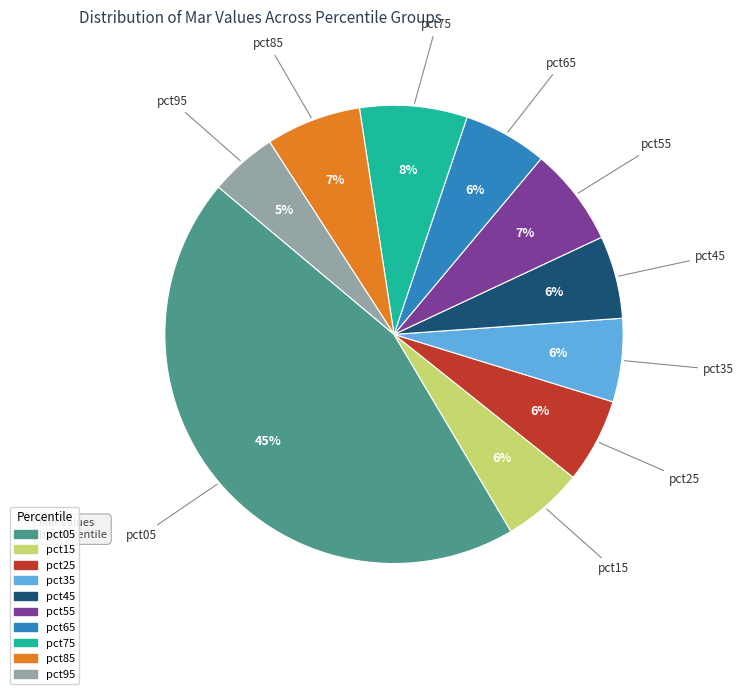

How many segments does this pie chart have?

10